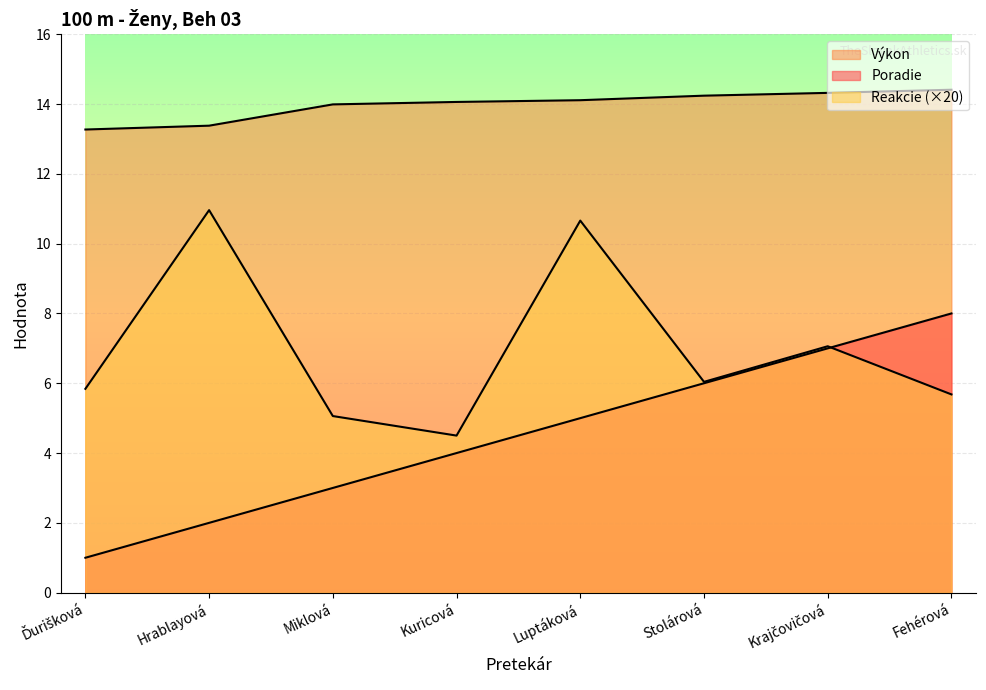

Which label corresponds to the smallest value in the chart?

Ďurišková